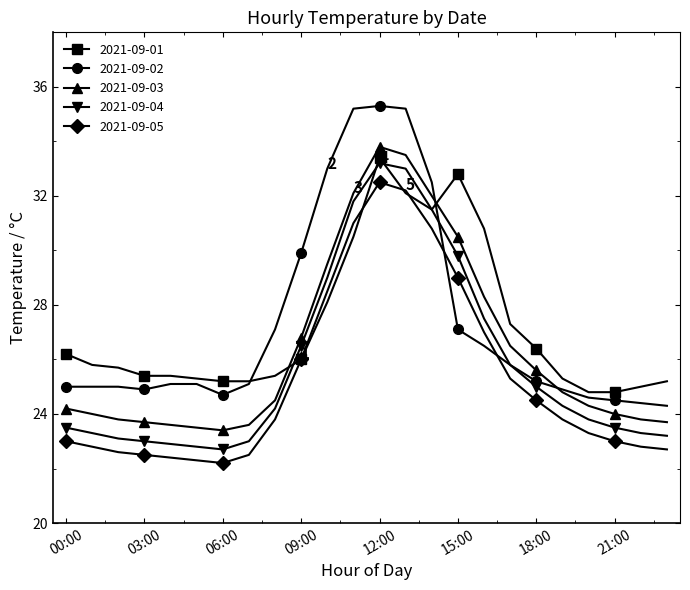

Which series has the largest range (max minus min)?

2021-09-02